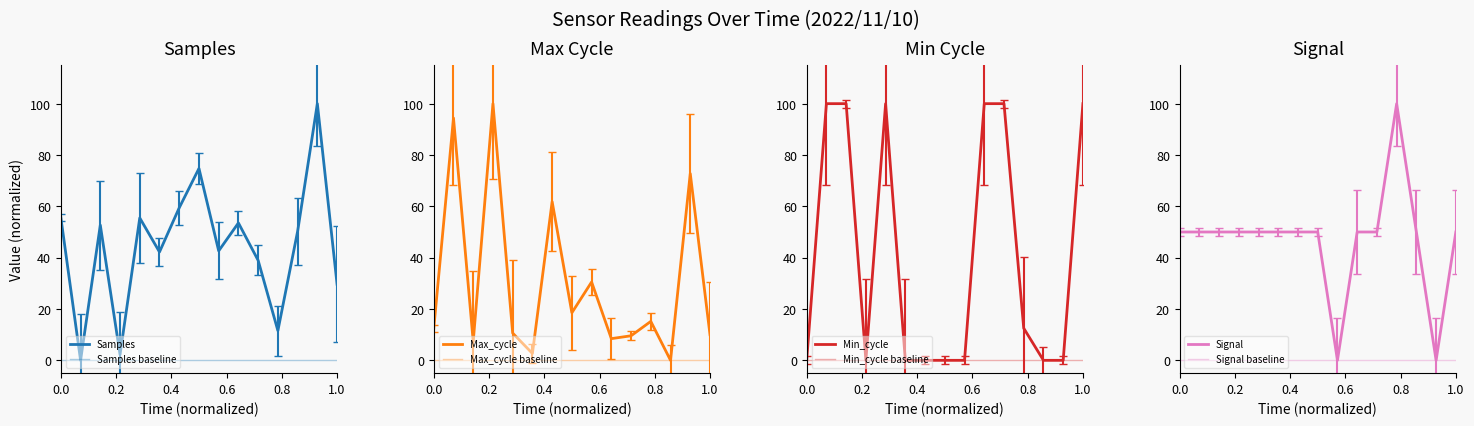

True or false: Samples has a value of 42.6 at 04:00.

True